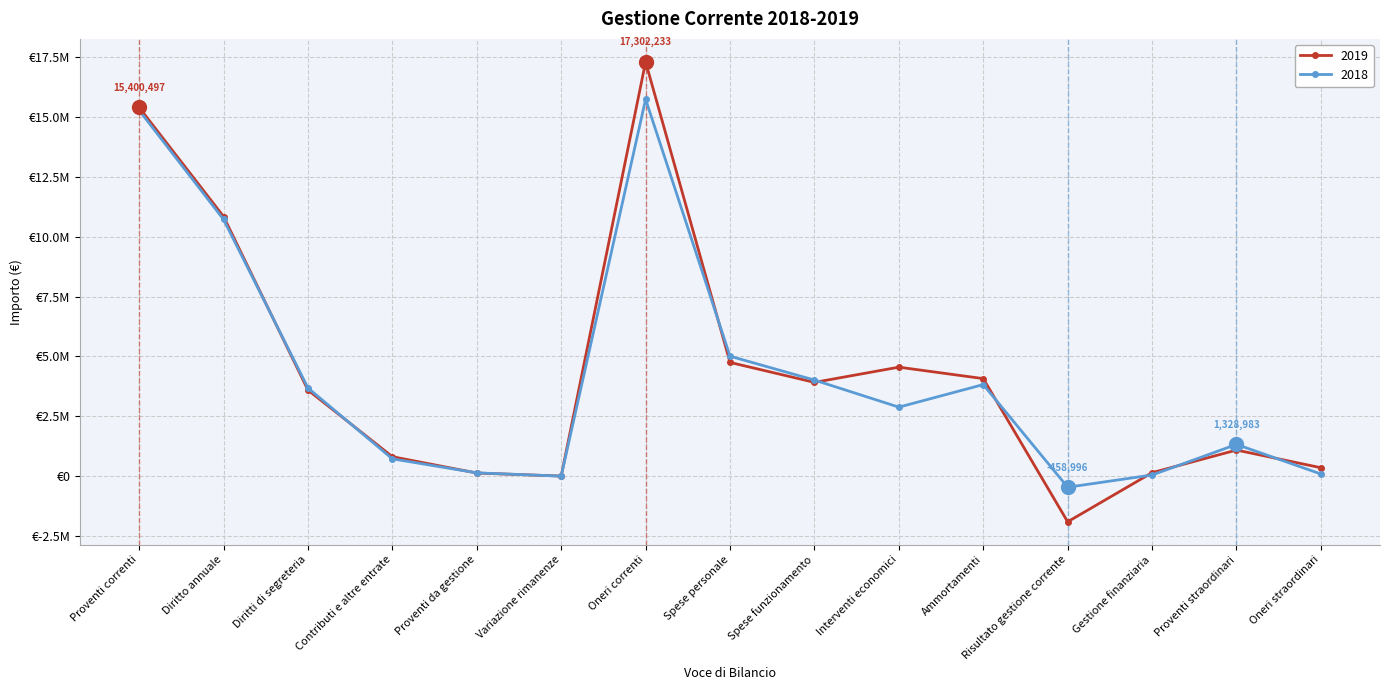

Rank the series by their maximum value, from highest to lowest.

2019, 2018